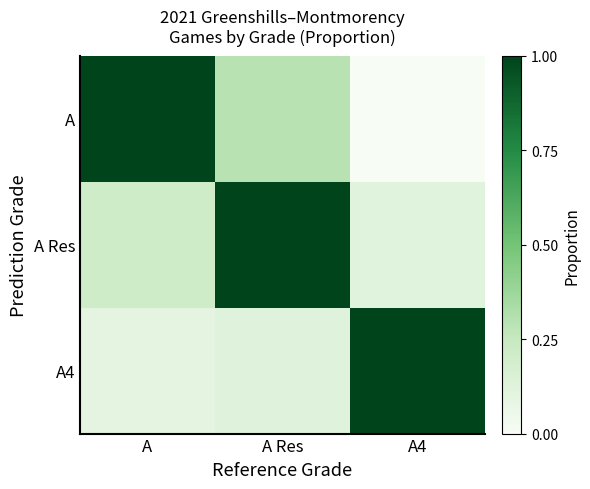

Reading right to left, transcribe all the data shown in this chart.

A: A4=0.0	A Res=0.3	A=1.0
A Res: A4=0.1	A Res=1.0	A=0.2
A4: A4=1.0	A Res=0.1	A=0.1